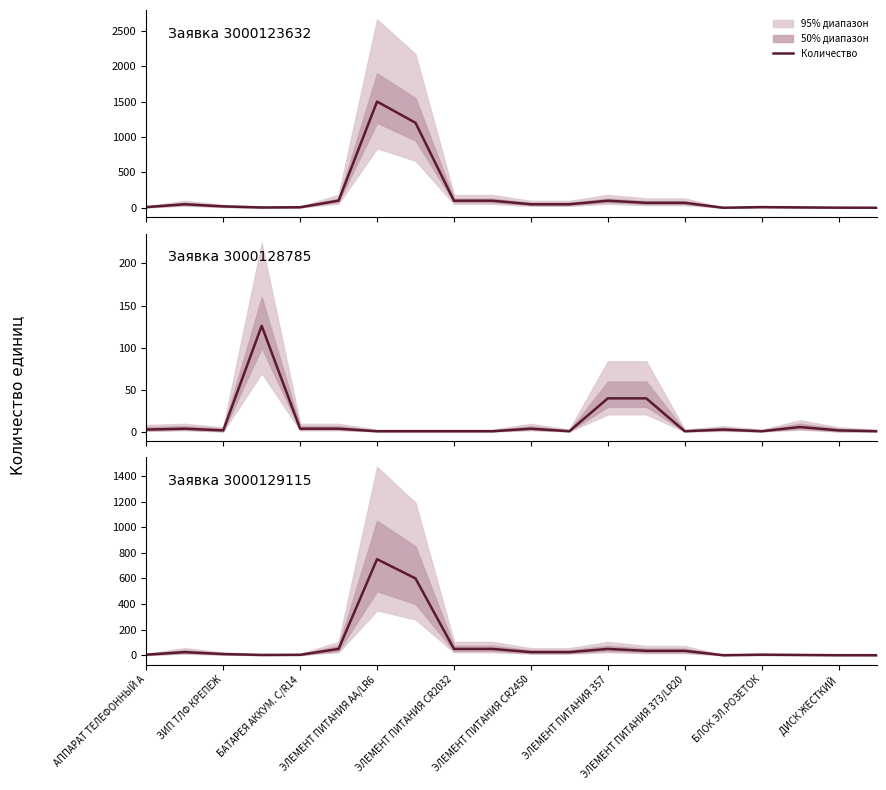

Reading left to right, extract all data points from this chart.

5	25	10	3	4	50	750	600	50	50	25	25	50	35	35	1	5	3	1	1